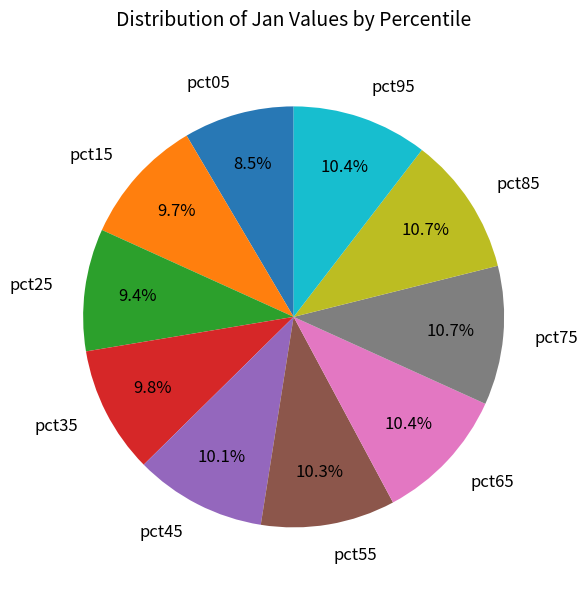

How much of the chart is everything except pct45?

89.9%